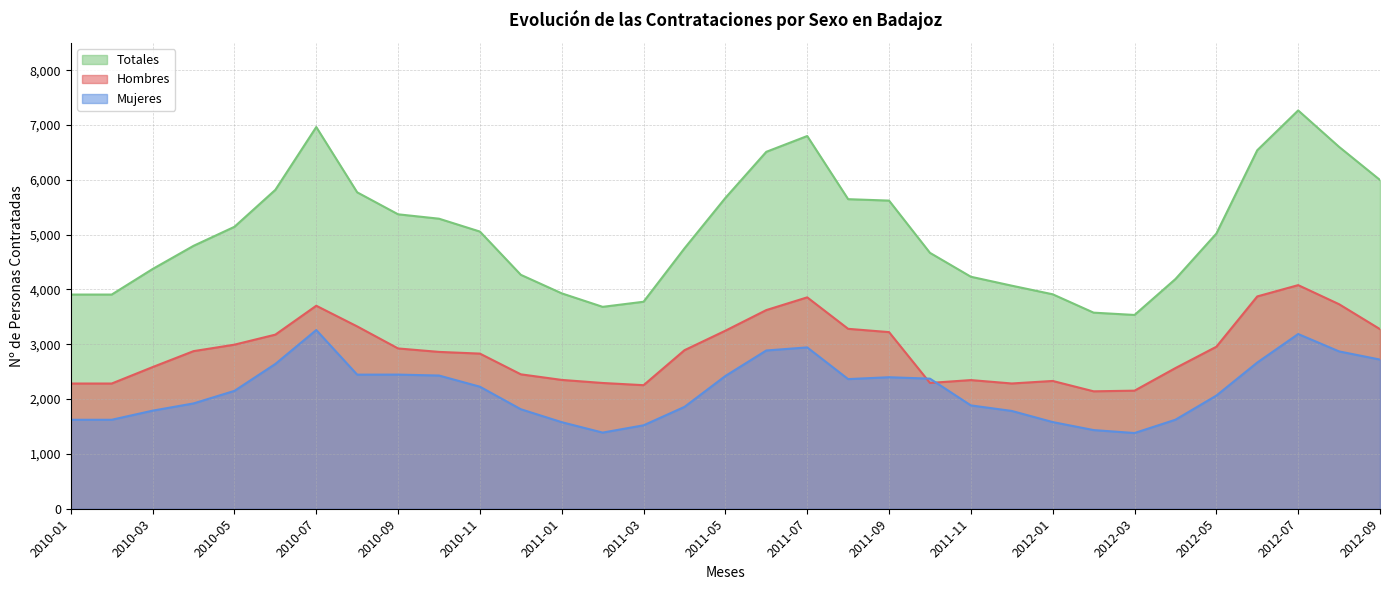

How many data points in Hombres are above 2875?

16